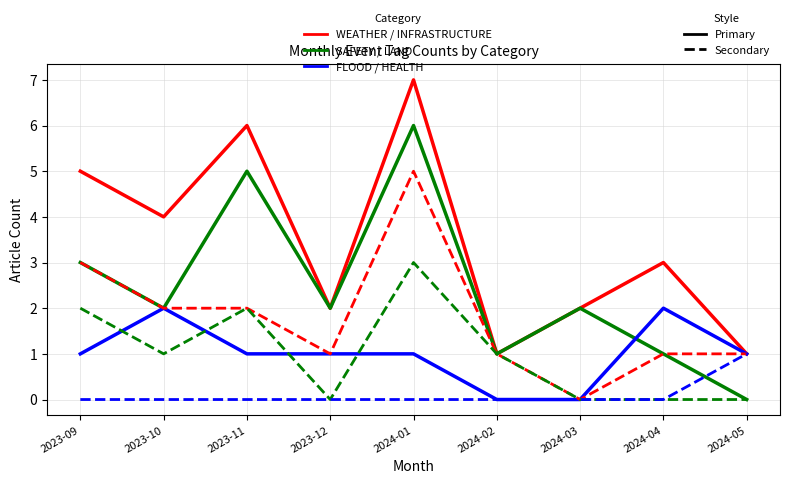

At which category does the chart reach its peak across all series?

2024-01